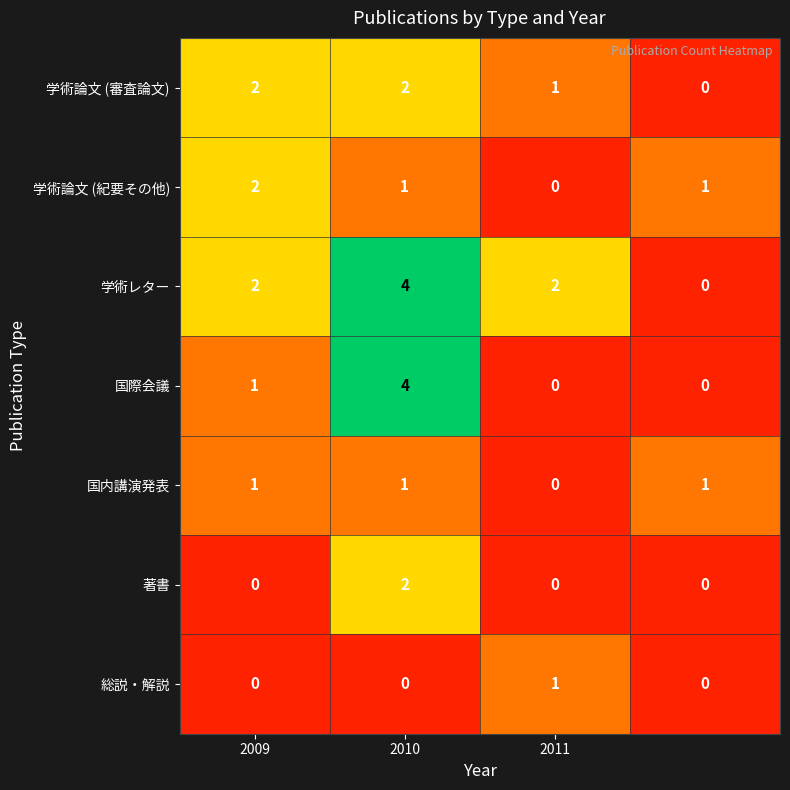

Which series has the largest total across all categories?

学術レター